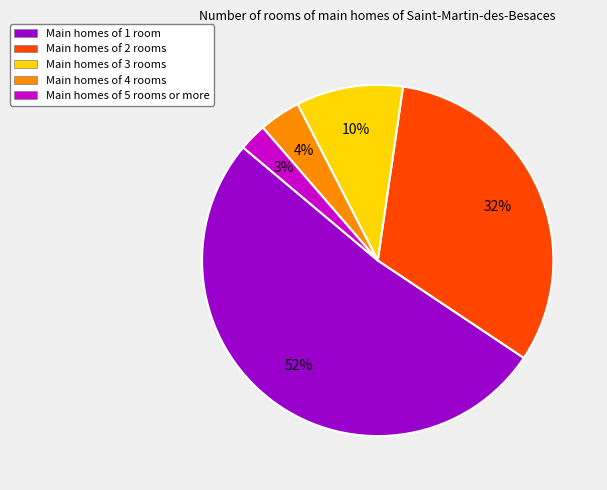

Combined, do Main homes of 5 rooms or more and Main homes of 3 rooms account for over 50%?

No